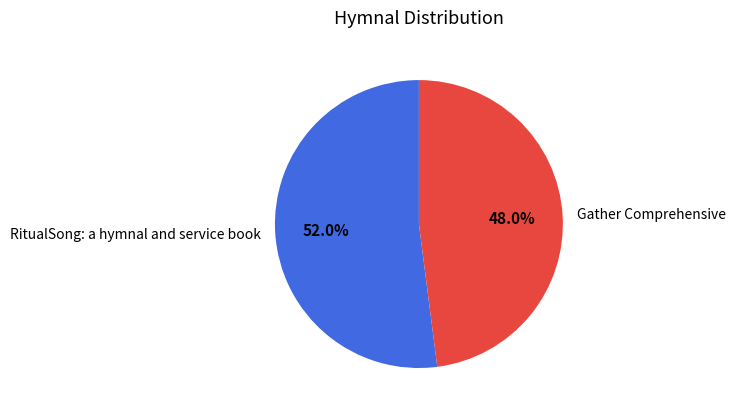

What is the ratio of the value at Gather Comprehensive to the value at RitualSong: a hymnal and service book?

0.9